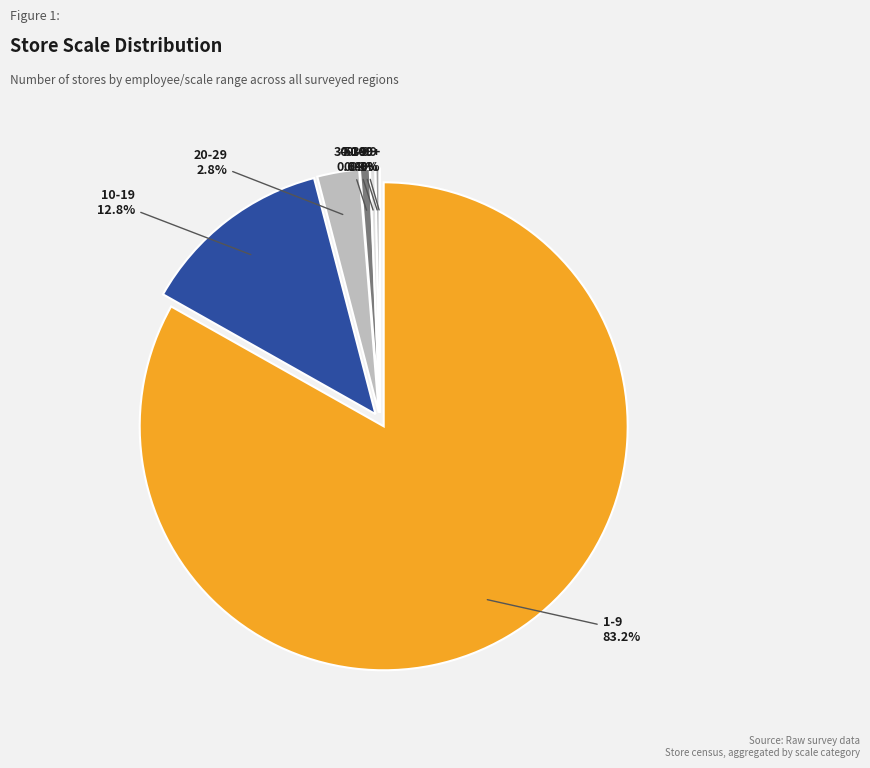

Rank the categories by value from highest to lowest.

1-9, 10-19, 20-29, 30-39, 40-49, 50-99, 100+